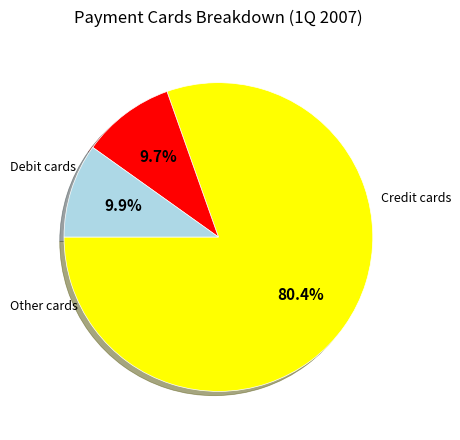

Is there any slice that represents more than half of the pie?

Yes